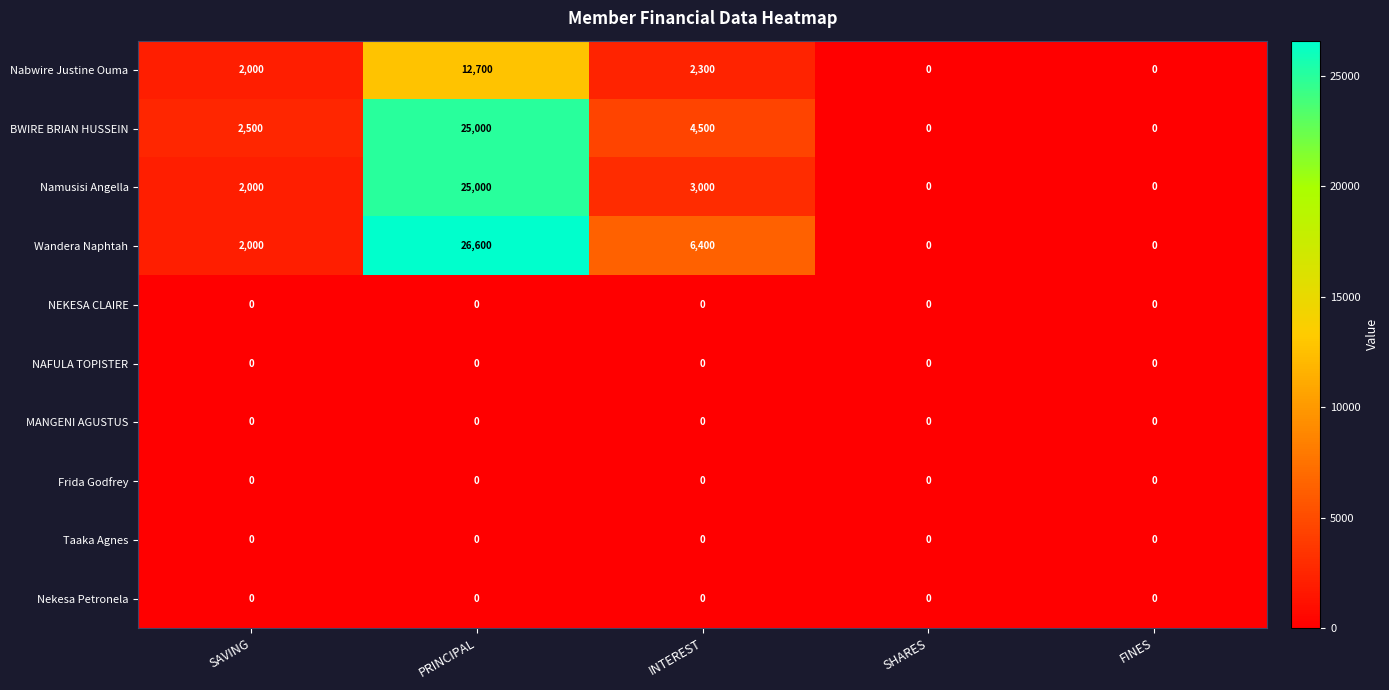

What is the spread (max minus min) of values at INTEREST?

6400